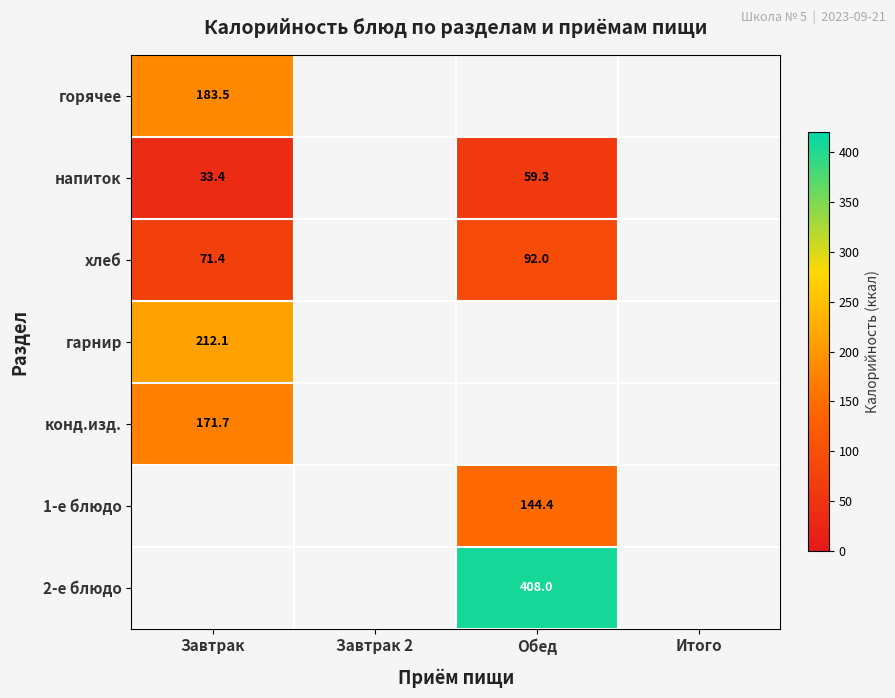

True or false: гарнир has a value of 212.1 at Завтрак.

True